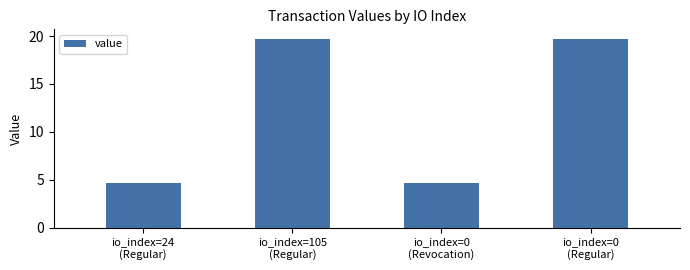

What is the minimum value shown in the chart?

4.7